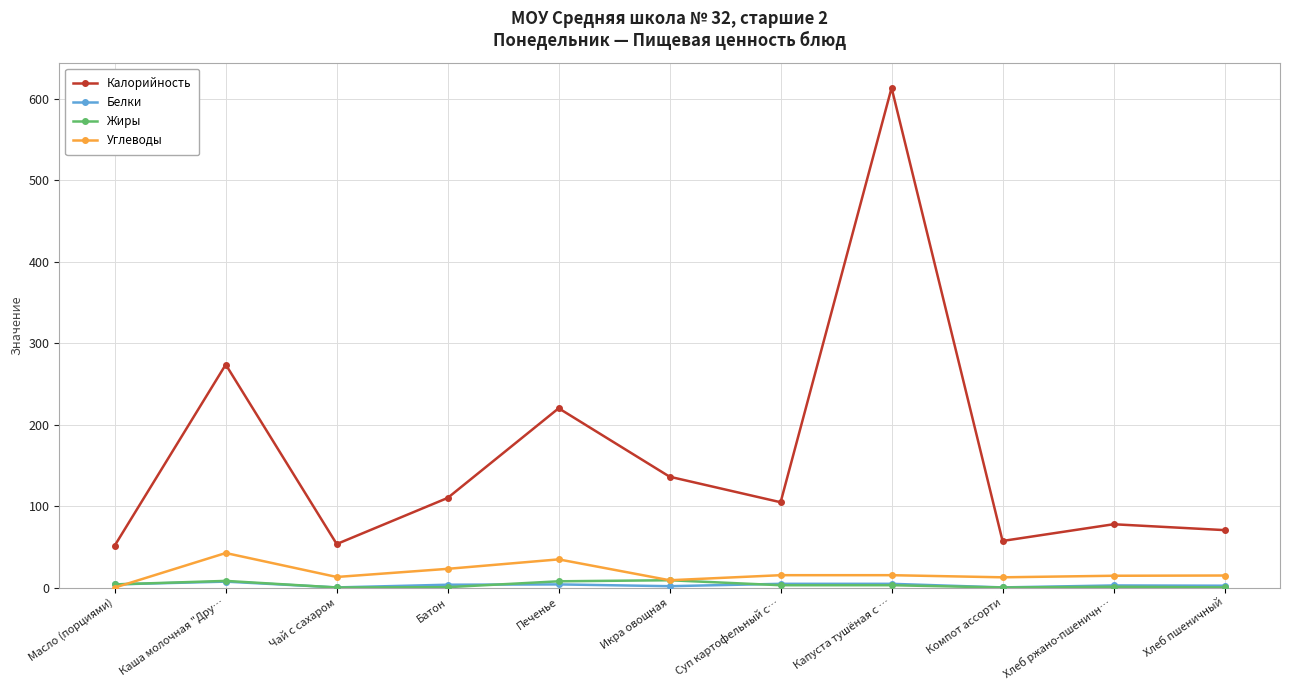

What is the spread (max minus min) of values at Суп картофельный с…?

101.8